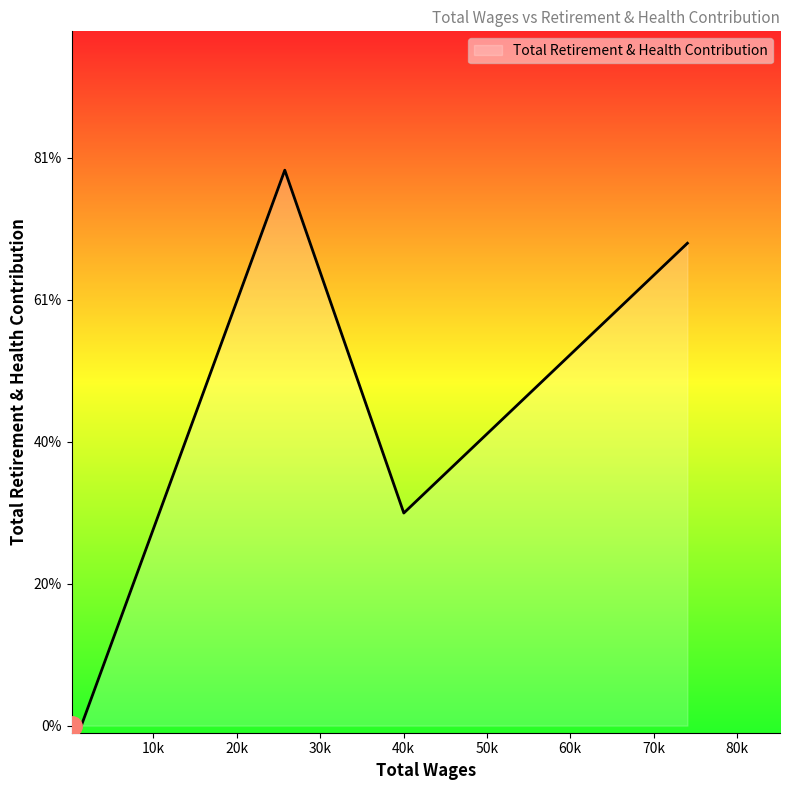

Where is the first local minimum?

40035.0